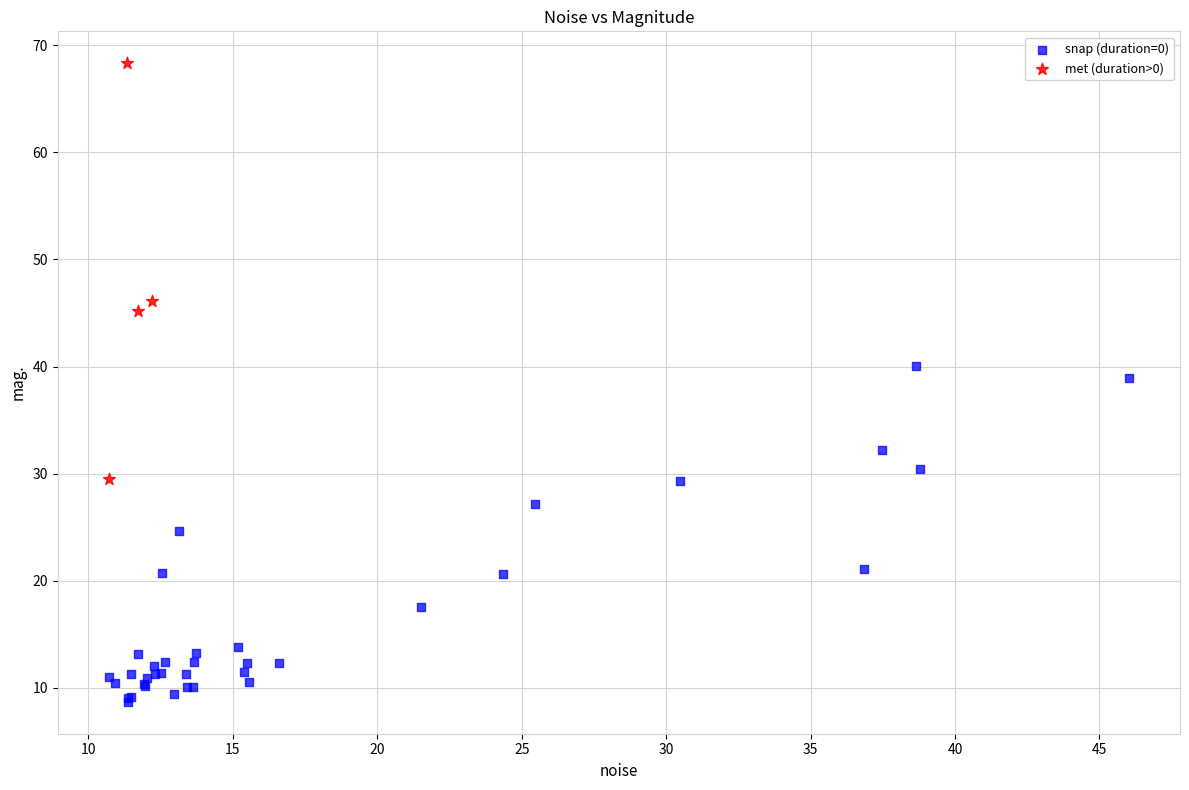

What are all the series names shown in the legend?

snap (duration=0), met (duration>0)